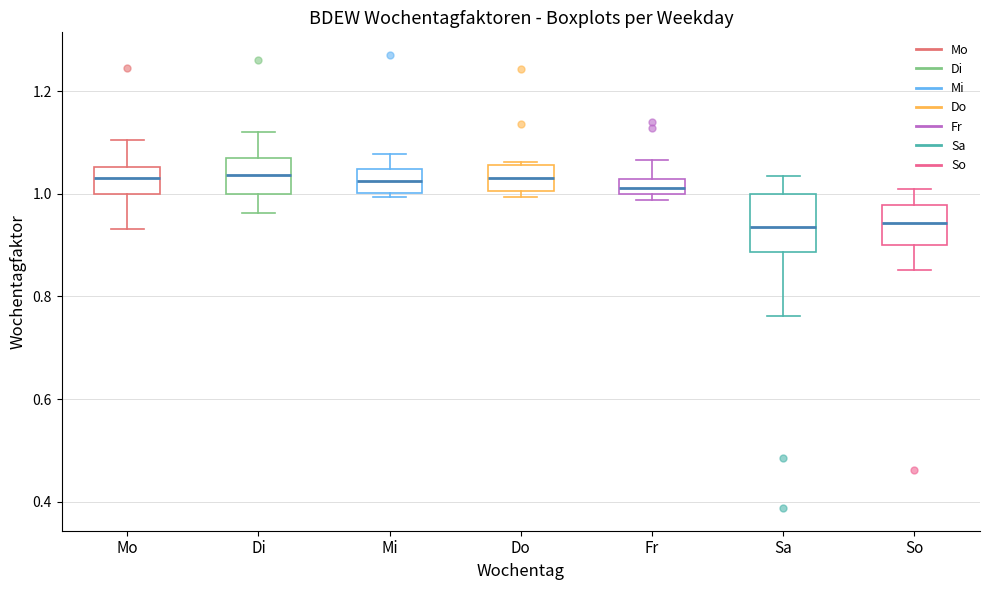

Which box is the tallest, from its lower edge to its upper edge?

Sa